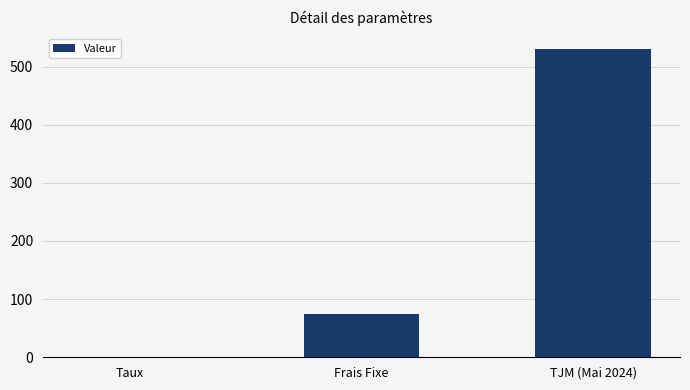

The chart shows a value of 530.0 at TJM (Mai 2024). True or false?

True